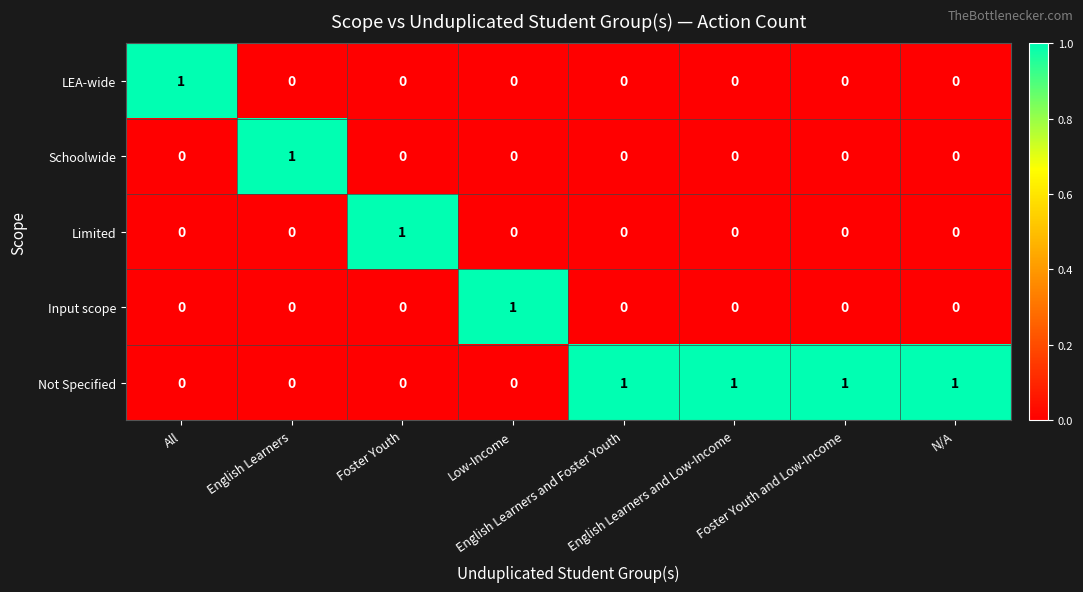

How many Schoolwide values are between 0 and 1?

8